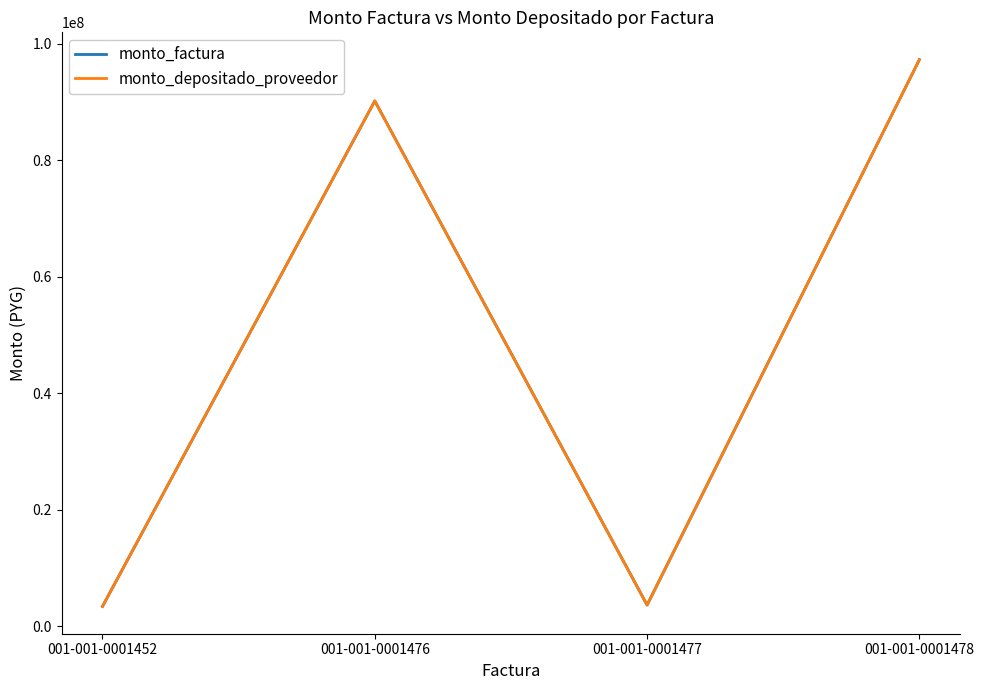

Where does the monto_factura series first go above 90189923?

001-001-0001478